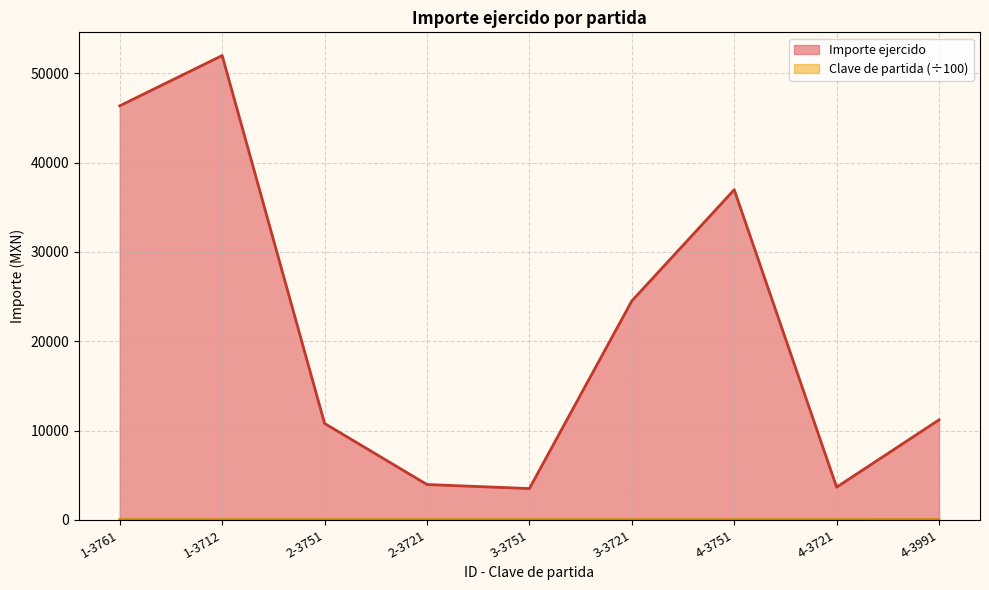

True or false: Importe ejercido has a value of 11200.0 at 4-3991.

True